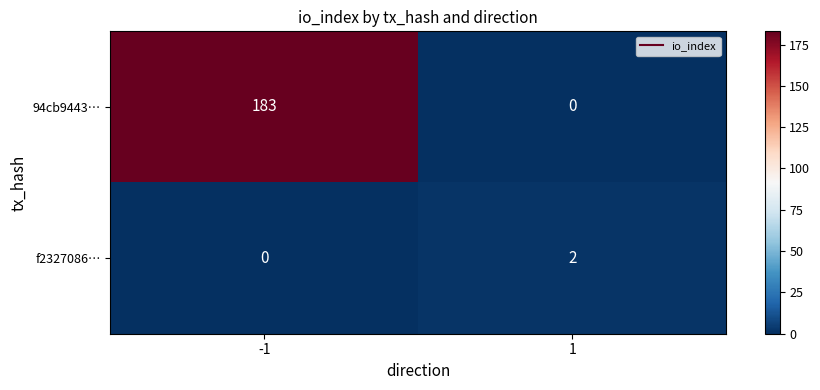

Rank the series by their maximum value, from highest to lowest.

94cb9443…, f2327086…